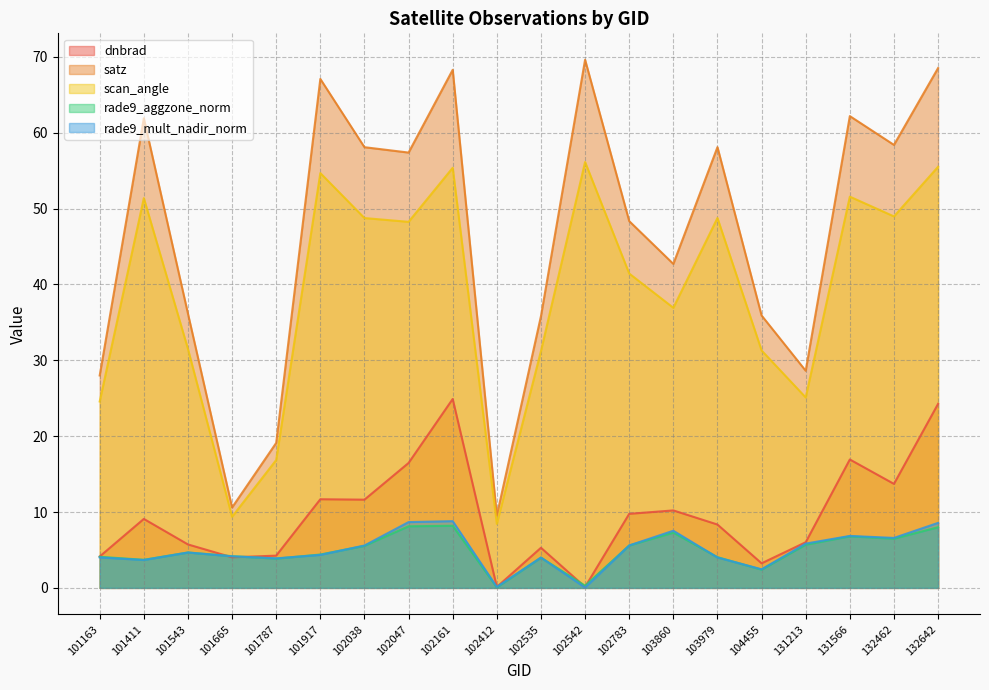

In rade9_mult_nadir_norm, how many points are higher than both neighbors (excluding endpoints)?

5